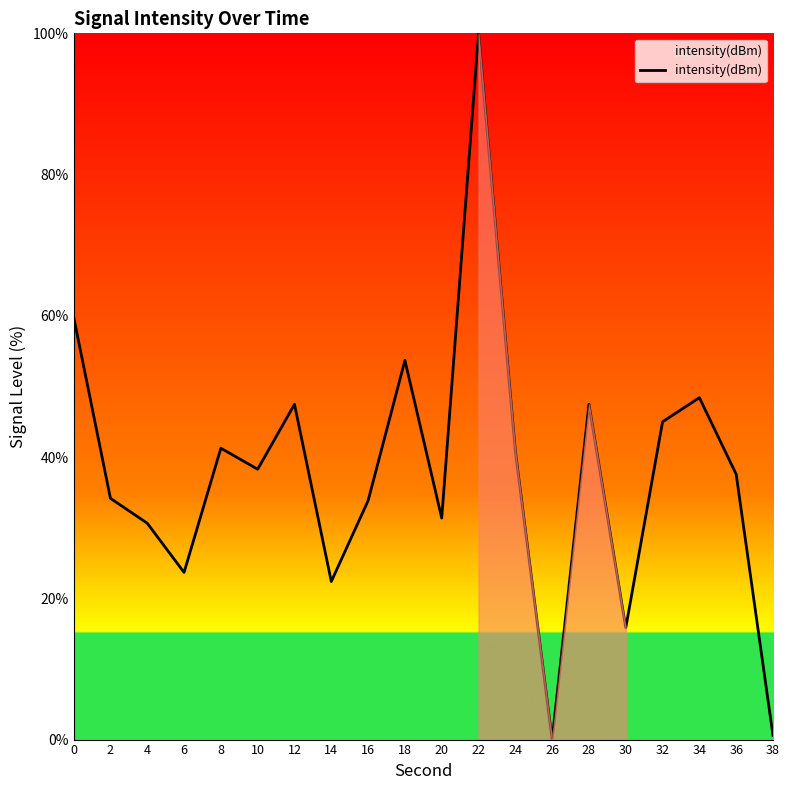

What is the change in value from 30 to 32?

+29.2